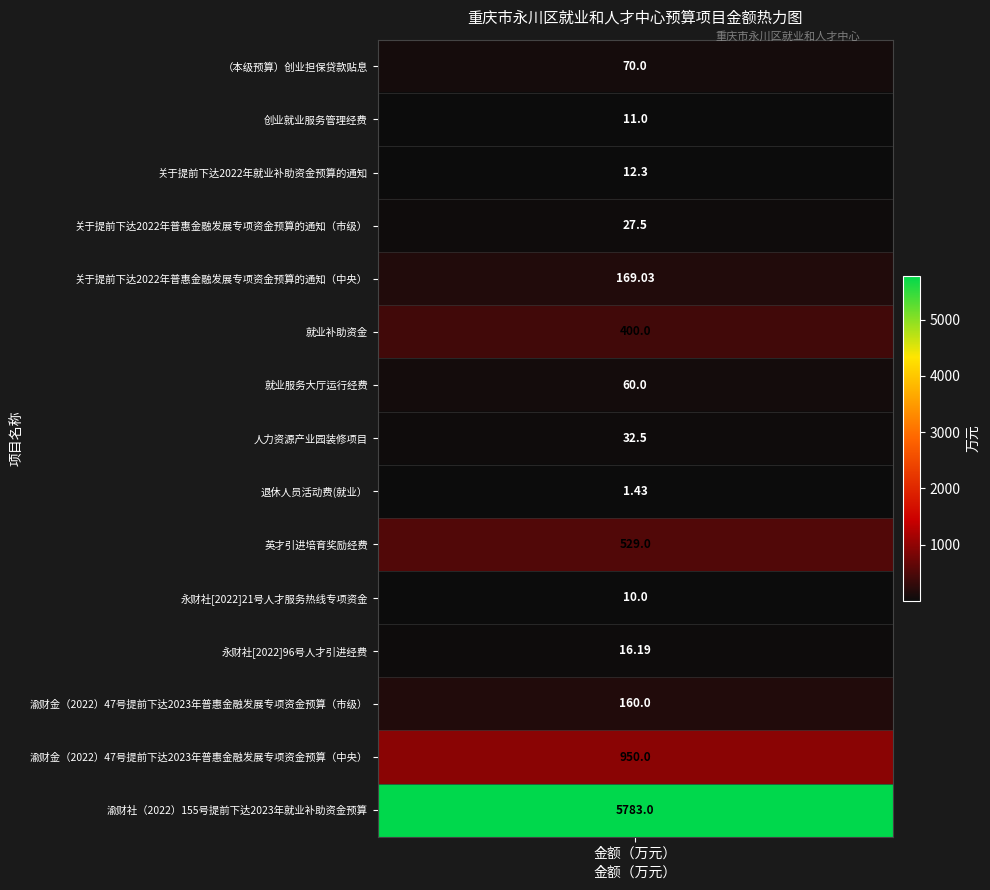

List the labels in order of value, smallest first.

退休人员活动费(就业）, 永财社[2022]21号人才服务热线专项资金, 创业就业服务管理经费, 关于提前下达2022年就业补助资金预算的通知, 永财社[2022]96号人才引进经费, 关于提前下达2022年普惠金融发展专项资金预算的通知（市级）, 人力资源产业园装修项目, 就业服务大厅运行经费, （本级预算）创业担保贷款贴息, 渝财金（2022）47号提前下达2023年普惠金融发展专项资金预算（市级）, 关于提前下达2022年普惠金融发展专项资金预算的通知（中央）, 就业补助资金, 英才引进培育奖励经费, 渝财金（2022）47号提前下达2023年普惠金融发展专项资金预算（中央）, 渝财社（2022）155号提前下达2023年就业补助资金预算